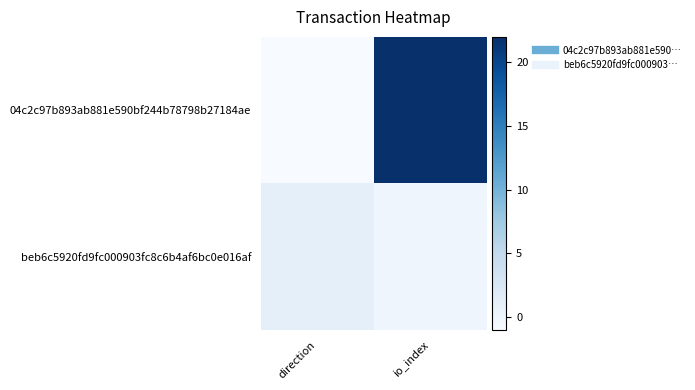

At which category is the sum across all series the highest?

io_index